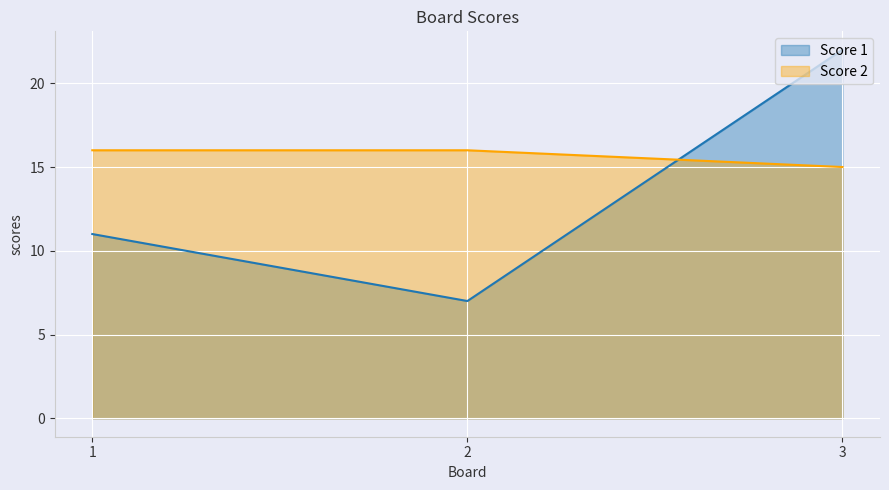

What is the average value of the Score 1 series?

13